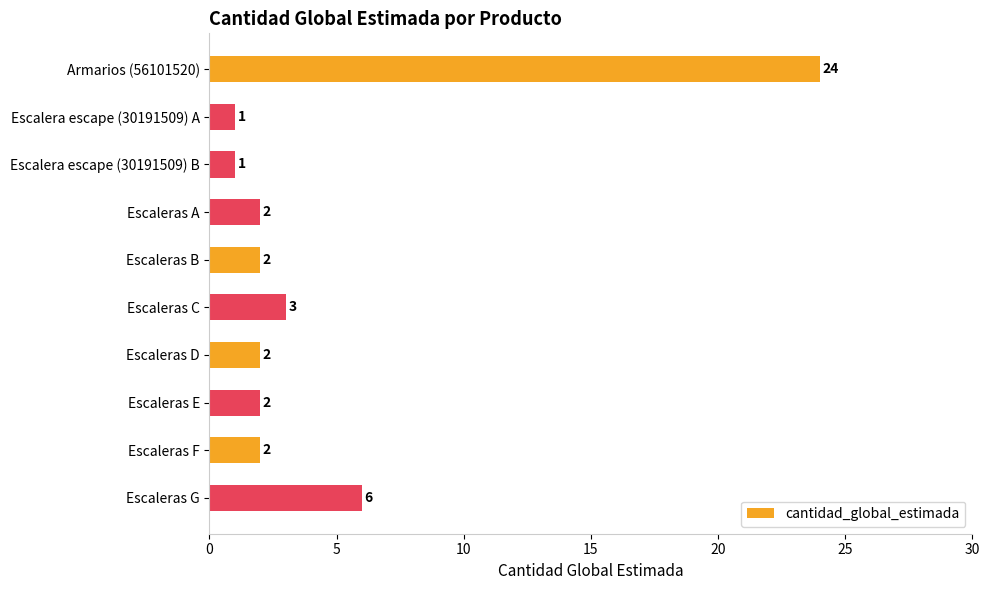

What is the smallest value displayed?

1